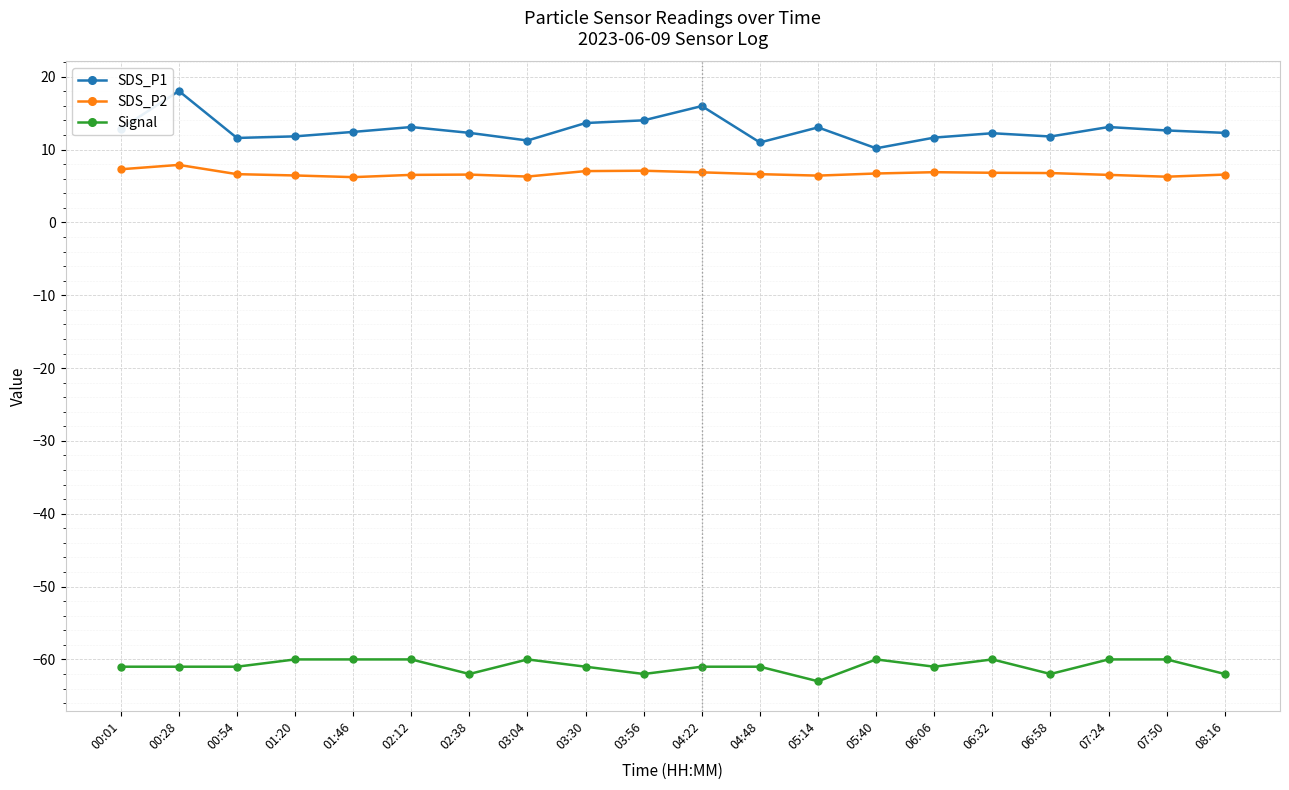

List the series in order of their peak value, highest first.

SDS_P1, SDS_P2, Signal